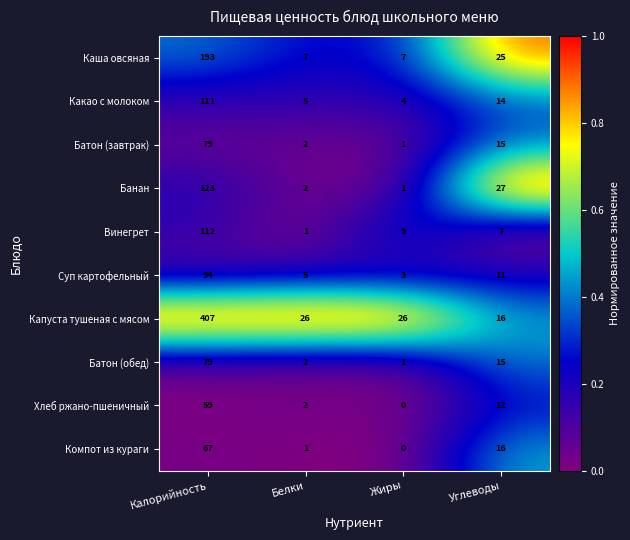

At how many categories does at least one series exceed 0?

4